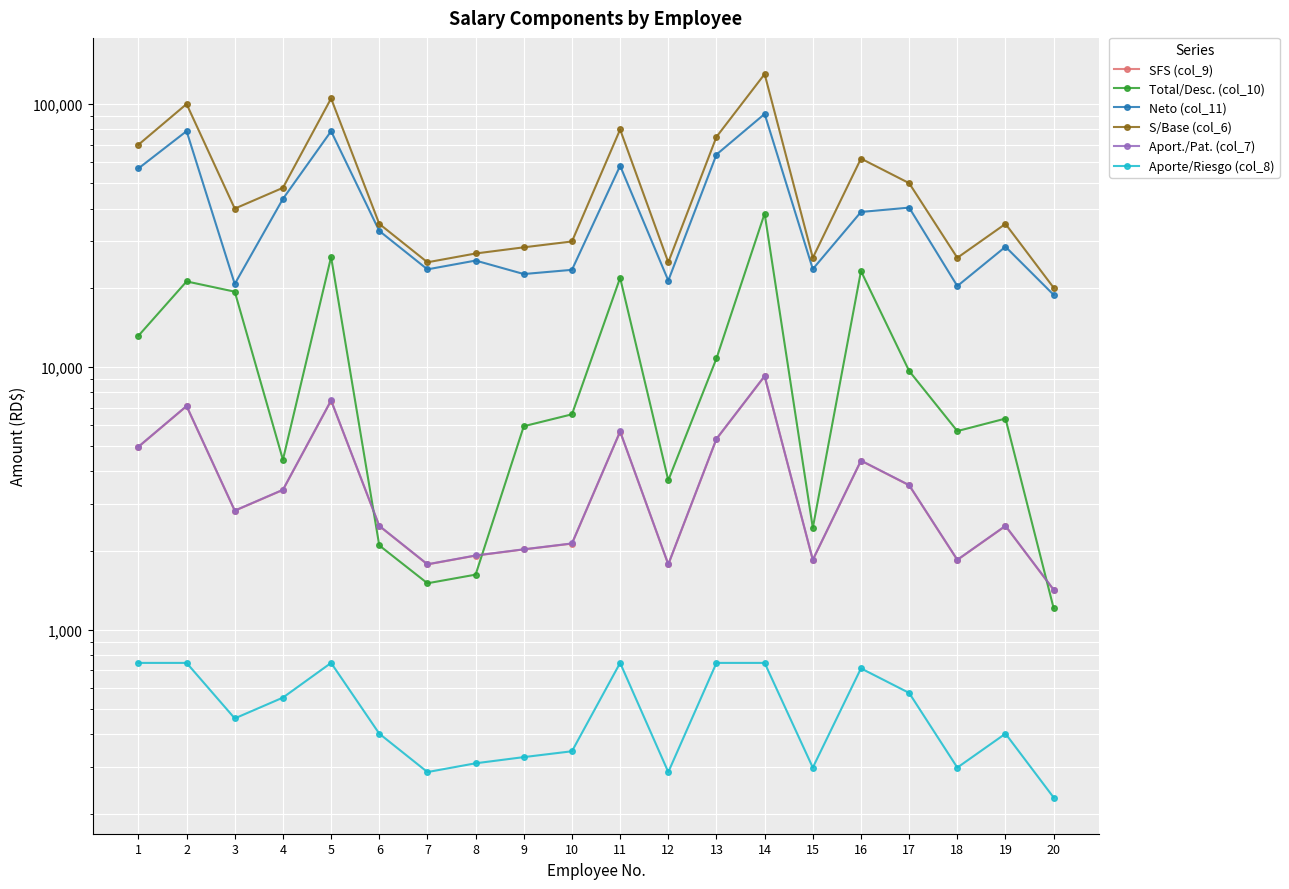

What are all the series names shown in the legend?

SFS (col_9), Total/Desc. (col_10), Neto (col_11), S/Base (col_6), Aport./Pat. (col_7), Aporte/Riesgo (col_8)